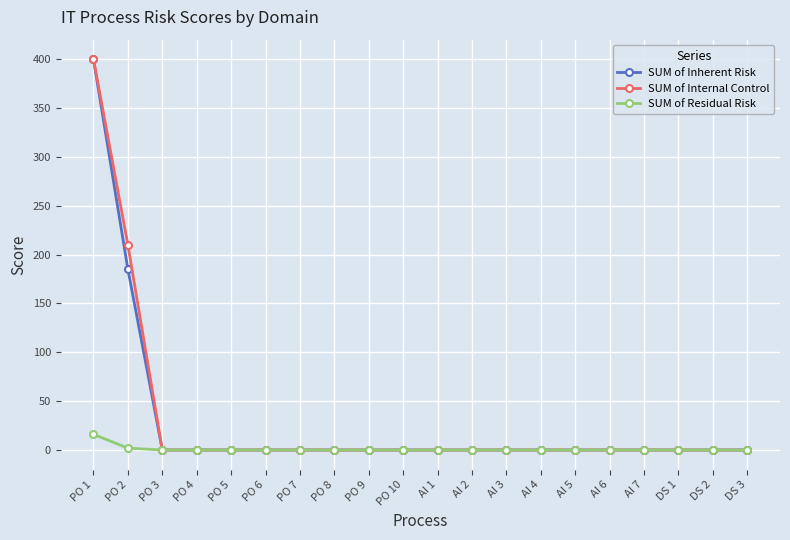

At how many categories does at least one series exceed 138?

2